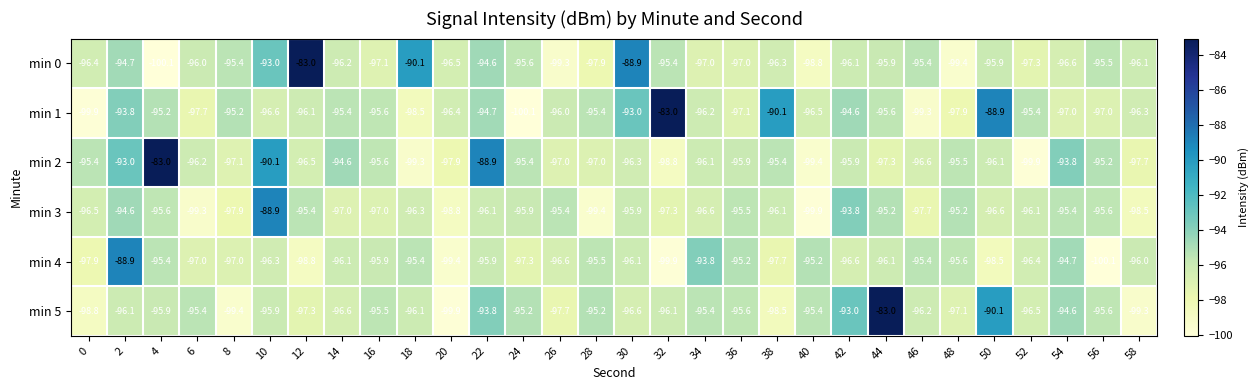

What is the average value of the min 4 series?

-96.4